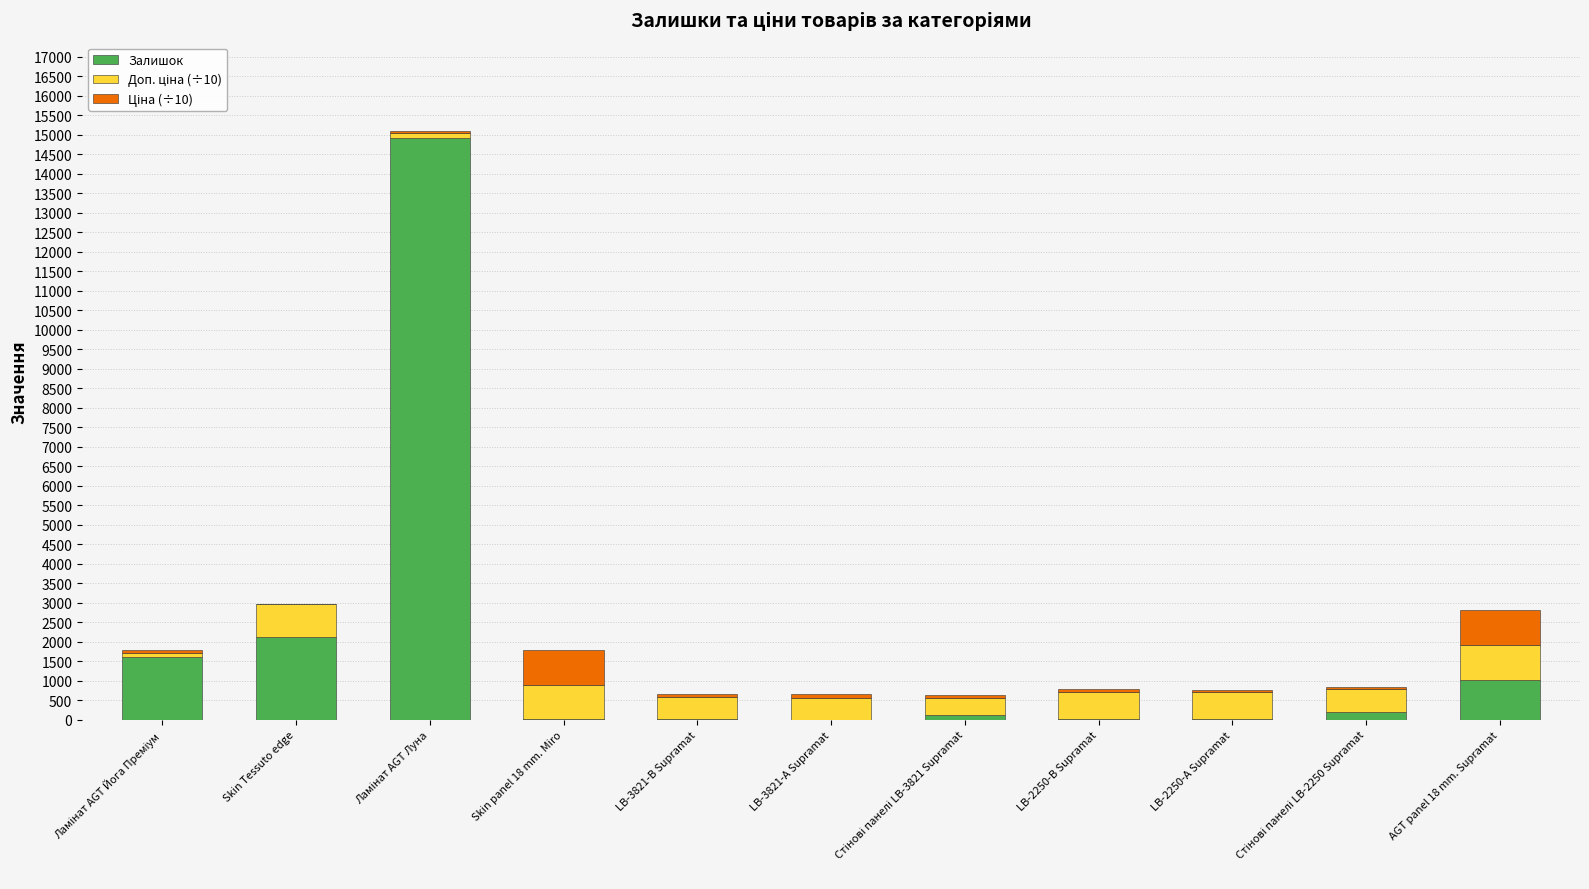

At which label is Залишок closest to 7462?

Skin Tessuto edge